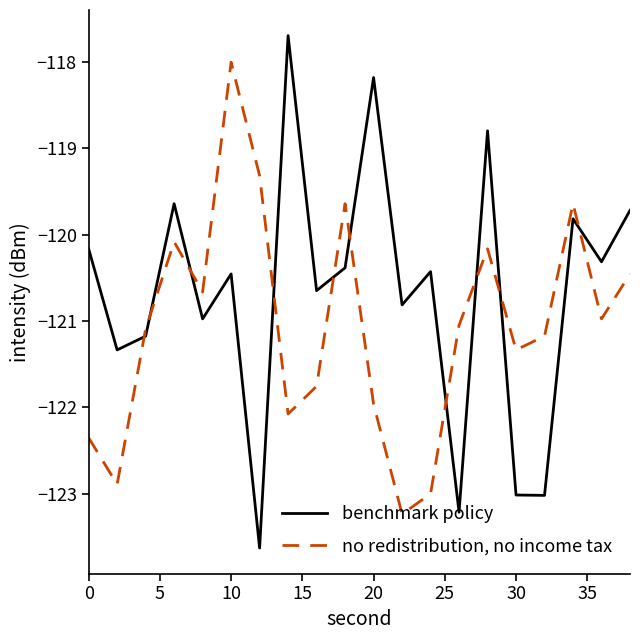

What is the difference between the maximum and minimum values in the benchmark policy series?

5.9